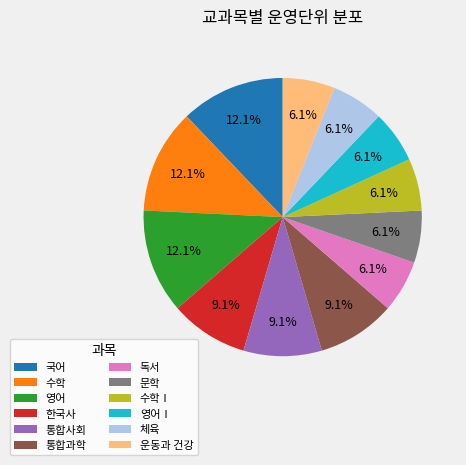

To the nearest percent, what is the combined percentage of 한국사 and 영어Ⅰ?

15%